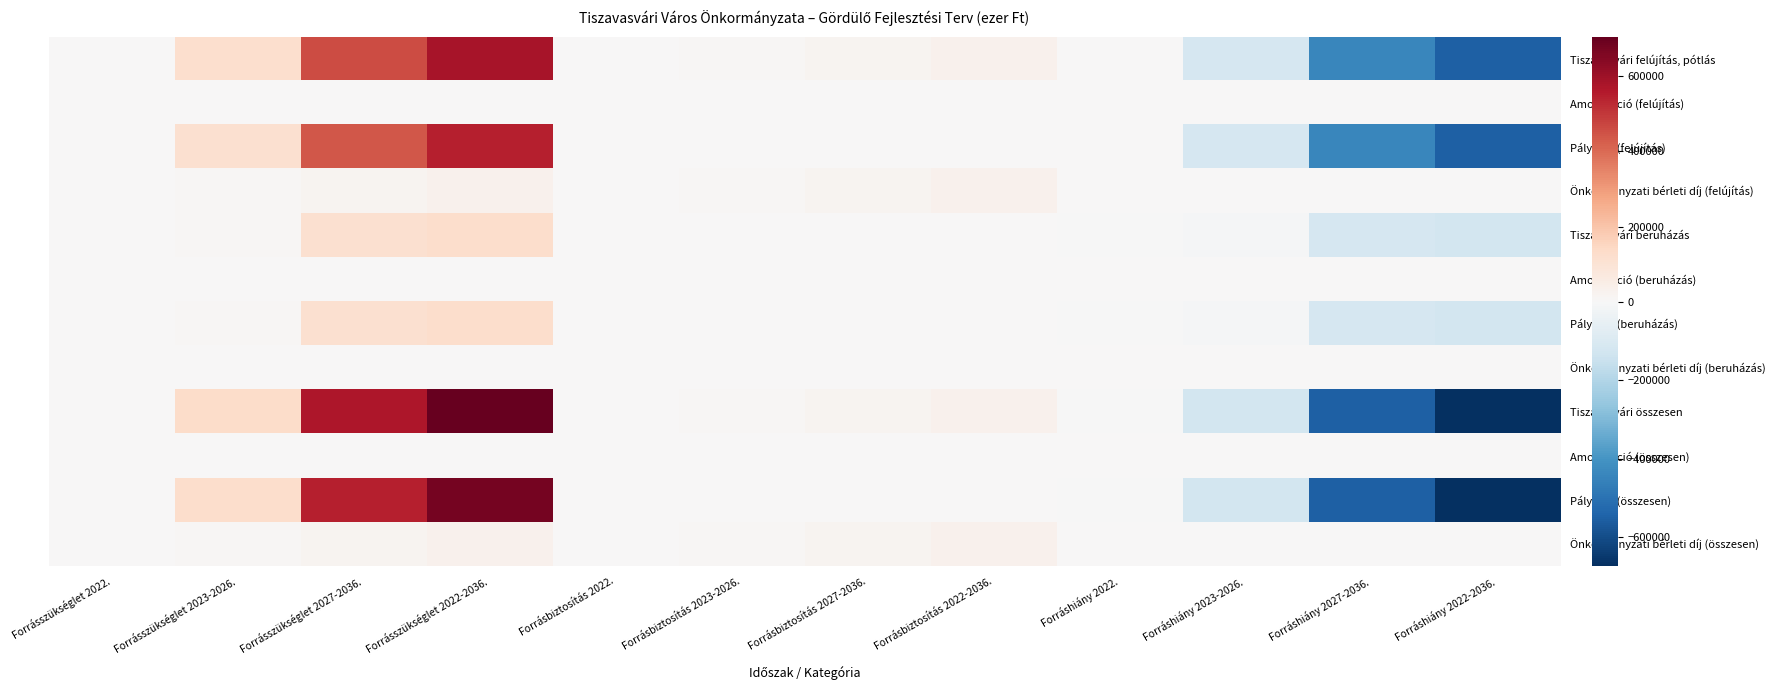

Reading right to left, what are all the values shown in this chart?

Tiszavasvári felújítás, pótlás: Forráshiány 2022-2036.=-549500	Forráshiány 2027-2036.=-438000	Forráshiány 2023-2026.=-111500	Forráshiány 2022.=0	Forrásbiztosítás 2022-2036.=31500	Forrásbiztosítás 2027-2036.=21000	Forrásbiztosítás 2023-2026.=8400	Forrásbiztosítás 2022.=2100	Forrásszükséglet 2022-2036.=581000	Forrásszükséglet 2027-2036.=459000	Forrásszükséglet 2023-2026.=119900	Forrásszükséglet 2022.=2100
Amortizáció (felújítás): Forráshiány 2022-2036.=0	Forráshiány 2027-2036.=0	Forráshiány 2023-2026.=0	Forráshiány 2022.=0	Forrásbiztosítás 2022-2036.=0	Forrásbiztosítás 2027-2036.=0	Forrásbiztosítás 2023-2026.=0	Forrásbiztosítás 2022.=0	Forrásszükséglet 2022-2036.=0	Forrásszükséglet 2027-2036.=0	Forrásszükséglet 2023-2026.=0	Forrásszükséglet 2022.=0
Pályázat (felújítás): Forráshiány 2022-2036.=-549500	Forráshiány 2027-2036.=-438000	Forráshiány 2023-2026.=-111500	Forráshiány 2022.=0	Forrásbiztosítás 2022-2036.=0	Forrásbiztosítás 2027-2036.=0	Forrásbiztosítás 2023-2026.=0	Forrásbiztosítás 2022.=0	Forrásszükséglet 2022-2036.=549500	Forrásszükséglet 2027-2036.=438000	Forrásszükséglet 2023-2026.=111500	Forrásszükséglet 2022.=0
Önkormányzati bérleti díj (felújítás): Forráshiány 2022-2036.=0	Forráshiány 2027-2036.=0	Forráshiány 2023-2026.=0	Forráshiány 2022.=0	Forrásbiztosítás 2022-2036.=31500	Forrásbiztosítás 2027-2036.=21000	Forrásbiztosítás 2023-2026.=8400	Forrásbiztosítás 2022.=2100	Forrásszükséglet 2022-2036.=31500	Forrásszükséglet 2027-2036.=21000	Forrásszükséglet 2023-2026.=8400	Forrásszükséglet 2022.=2100
Tiszavasvári beruházás: Forráshiány 2022-2036.=-124500	Forráshiány 2027-2036.=-111500	Forráshiány 2023-2026.=-10000	Forráshiány 2022.=-3000	Forrásbiztosítás 2022-2036.=0	Forrásbiztosítás 2027-2036.=0	Forrásbiztosítás 2023-2026.=0	Forrásbiztosítás 2022.=0	Forrásszükséglet 2022-2036.=124500	Forrásszükséglet 2027-2036.=111500	Forrásszükséglet 2023-2026.=10000	Forrásszükséglet 2022.=3000
Amortizáció (beruházás): Forráshiány 2022-2036.=0	Forráshiány 2027-2036.=0	Forráshiány 2023-2026.=0	Forráshiány 2022.=0	Forrásbiztosítás 2022-2036.=0	Forrásbiztosítás 2027-2036.=0	Forrásbiztosítás 2023-2026.=0	Forrásbiztosítás 2022.=0	Forrásszükséglet 2022-2036.=0	Forrásszükséglet 2027-2036.=0	Forrásszükséglet 2023-2026.=0	Forrásszükséglet 2022.=0
Pályázat (beruházás): Forráshiány 2022-2036.=-124500	Forráshiány 2027-2036.=-111500	Forráshiány 2023-2026.=-10000	Forráshiány 2022.=-3000	Forrásbiztosítás 2022-2036.=0	Forrásbiztosítás 2027-2036.=0	Forrásbiztosítás 2023-2026.=0	Forrásbiztosítás 2022.=0	Forrásszükséglet 2022-2036.=124500	Forrásszükséglet 2027-2036.=111500	Forrásszükséglet 2023-2026.=10000	Forrásszükséglet 2022.=3000
Önkormányzati bérleti díj (beruházás): Forráshiány 2022-2036.=0	Forráshiány 2027-2036.=0	Forráshiány 2023-2026.=0	Forráshiány 2022.=0	Forrásbiztosítás 2022-2036.=0	Forrásbiztosítás 2027-2036.=0	Forrásbiztosítás 2023-2026.=0	Forrásbiztosítás 2022.=0	Forrásszükséglet 2022-2036.=0	Forrásszükséglet 2027-2036.=0	Forrásszükséglet 2023-2026.=0	Forrásszükséglet 2022.=0
Tiszavasvári összesen: Forráshiány 2022-2036.=-674000	Forráshiány 2027-2036.=-549500	Forráshiány 2023-2026.=-121500	Forráshiány 2022.=-3000	Forrásbiztosítás 2022-2036.=31500	Forrásbiztosítás 2027-2036.=21000	Forrásbiztosítás 2023-2026.=8400	Forrásbiztosítás 2022.=2100	Forrásszükséglet 2022-2036.=705500	Forrásszükséglet 2027-2036.=570500	Forrásszükséglet 2023-2026.=129900	Forrásszükséglet 2022.=5100
Amortizáció (összesen): Forráshiány 2022-2036.=0	Forráshiány 2027-2036.=0	Forráshiány 2023-2026.=0	Forráshiány 2022.=0	Forrásbiztosítás 2022-2036.=0	Forrásbiztosítás 2027-2036.=0	Forrásbiztosítás 2023-2026.=0	Forrásbiztosítás 2022.=0	Forrásszükséglet 2022-2036.=0	Forrásszükséglet 2027-2036.=0	Forrásszükséglet 2023-2026.=0	Forrásszükséglet 2022.=0
Pályázat (összesen): Forráshiány 2022-2036.=-674000	Forráshiány 2027-2036.=-549500	Forráshiány 2023-2026.=-121500	Forráshiány 2022.=-3000	Forrásbiztosítás 2022-2036.=0	Forrásbiztosítás 2027-2036.=0	Forrásbiztosítás 2023-2026.=0	Forrásbiztosítás 2022.=0	Forrásszükséglet 2022-2036.=674000	Forrásszükséglet 2027-2036.=549500	Forrásszükséglet 2023-2026.=121500	Forrásszükséglet 2022.=3000
Önkormányzati bérleti díj (összesen): Forráshiány 2022-2036.=0	Forráshiány 2027-2036.=0	Forráshiány 2023-2026.=0	Forráshiány 2022.=0	Forrásbiztosítás 2022-2036.=31500	Forrásbiztosítás 2027-2036.=21000	Forrásbiztosítás 2023-2026.=8400	Forrásbiztosítás 2022.=2100	Forrásszükséglet 2022-2036.=31500	Forrásszükséglet 2027-2036.=21000	Forrásszükséglet 2023-2026.=8400	Forrásszükséglet 2022.=2100